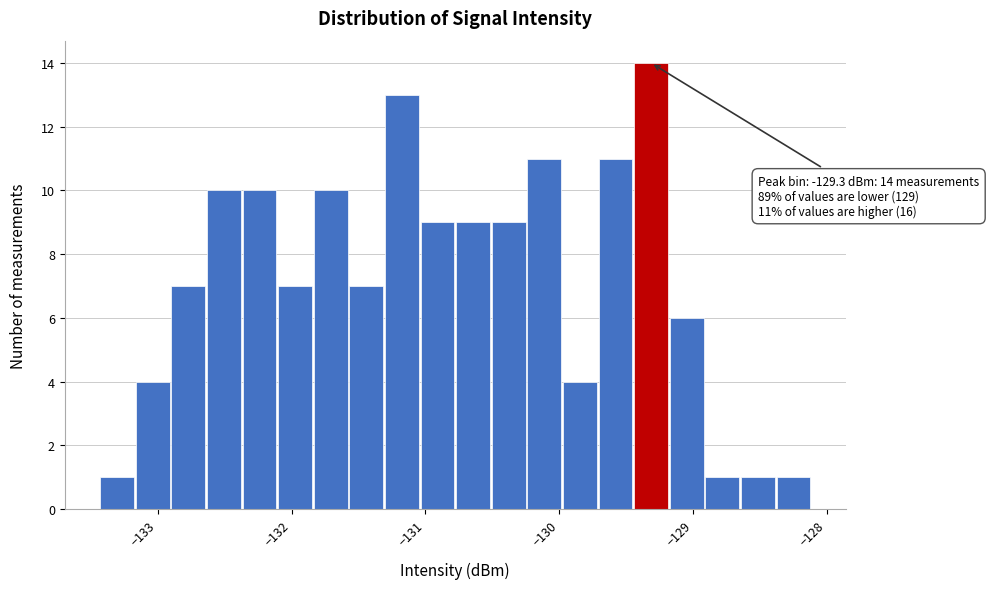

Around what value on the x-axis is the tallest bar? Give the approximate position of its centre, as read against the axis.

-129.3